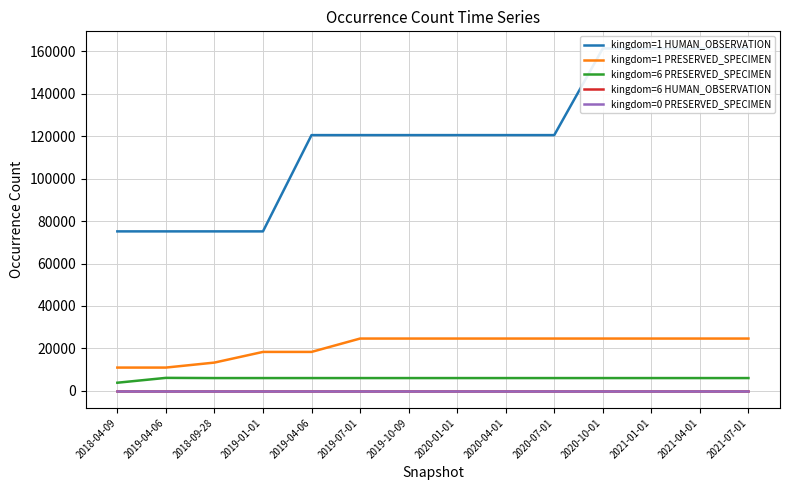

What value does the kingdom=6 PRESERVED_SPECIMEN series have at 2020-01-01, to the nearest 100?

6000